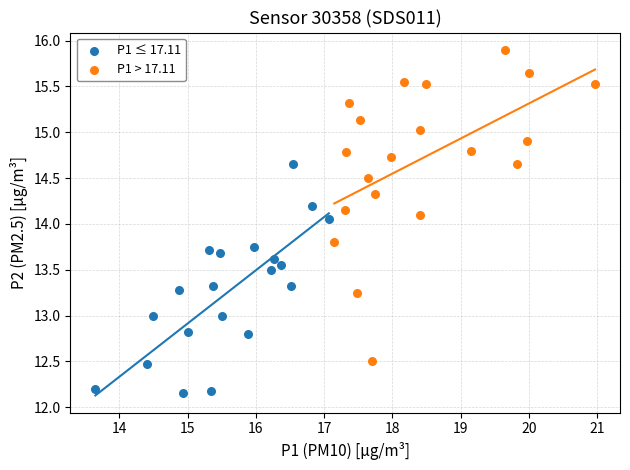

Which series reaches the minimum Y coordinate?

P1 ≤ 17.11